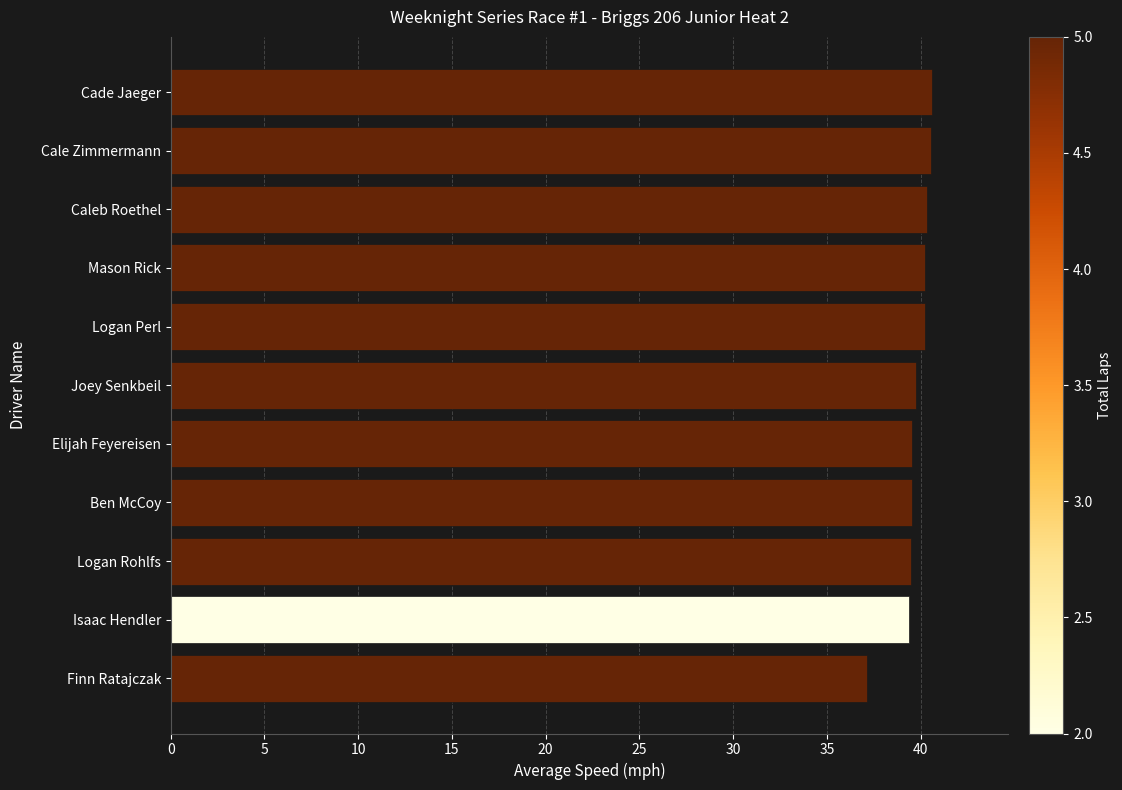

Approximately how many times larger is the value at Logan Perl compared to Mason Rick?

1.0